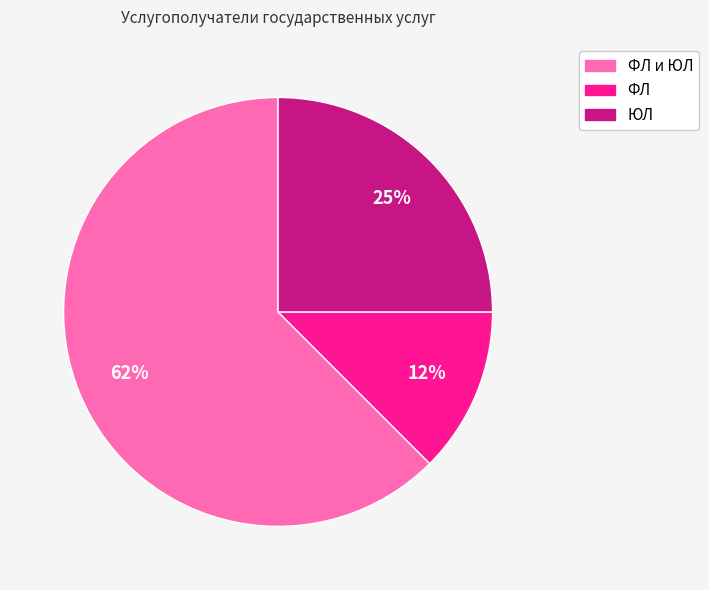

Count the number of slices in the pie.

3